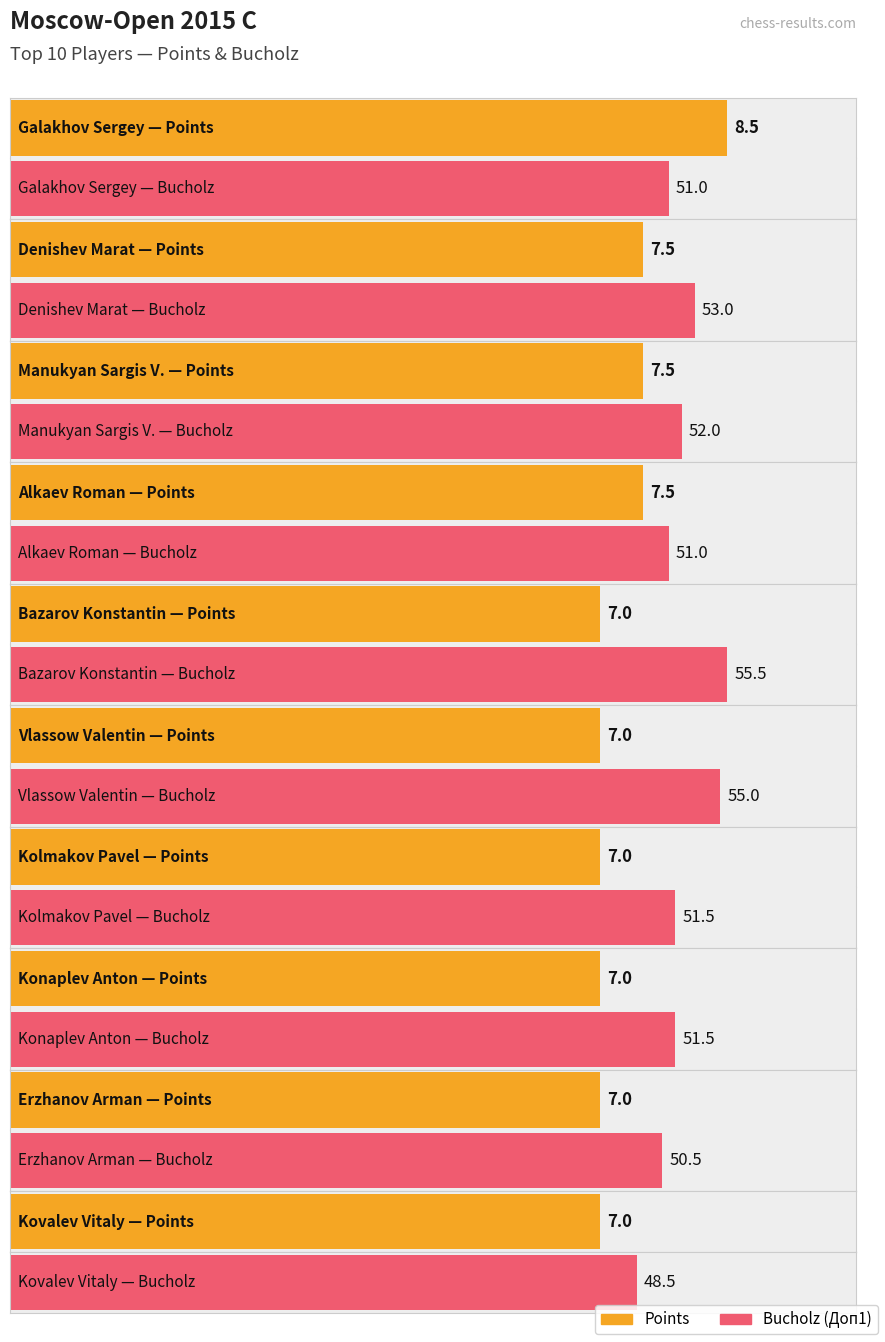

How many groups of bars are there?

10